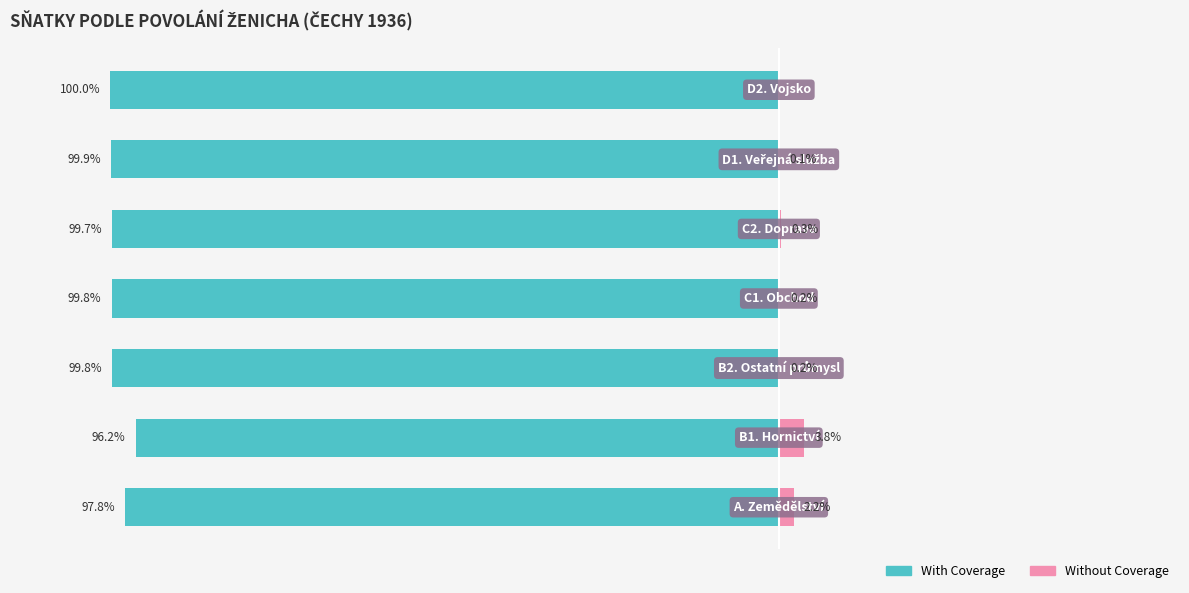

At how many categories does at least one series exceed -31?

7